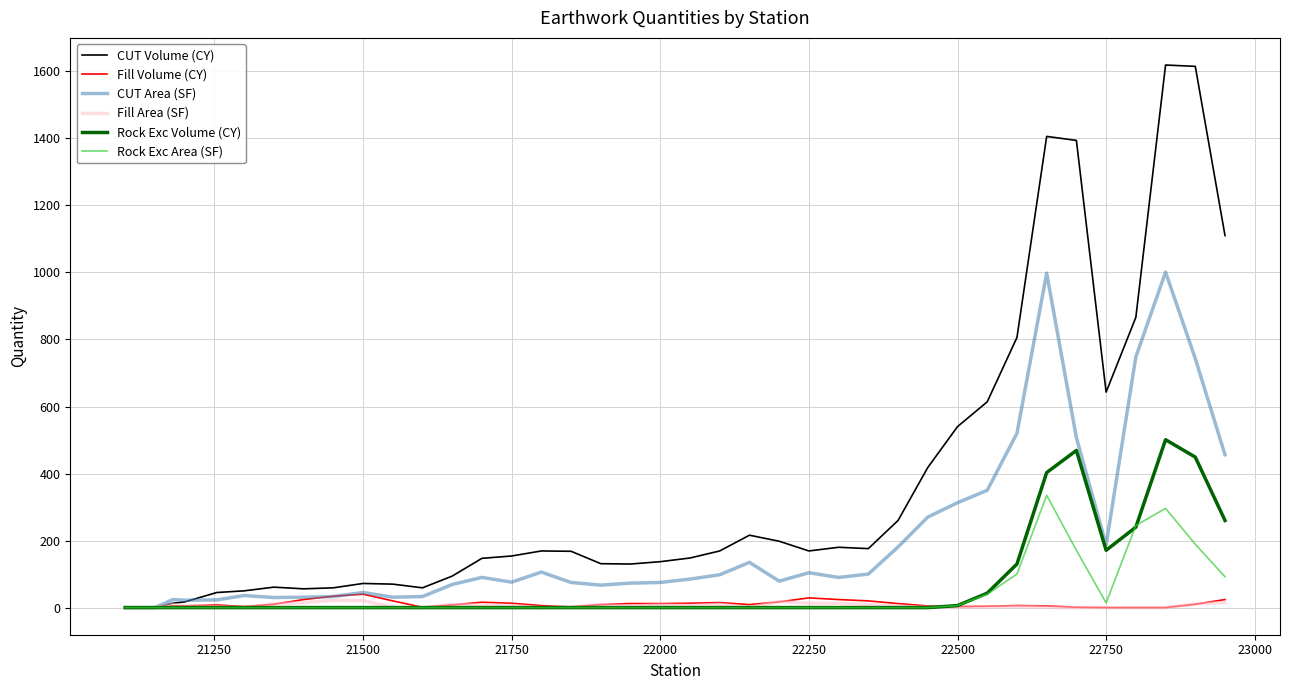

Is this an area chart (filled region under the line)?

No